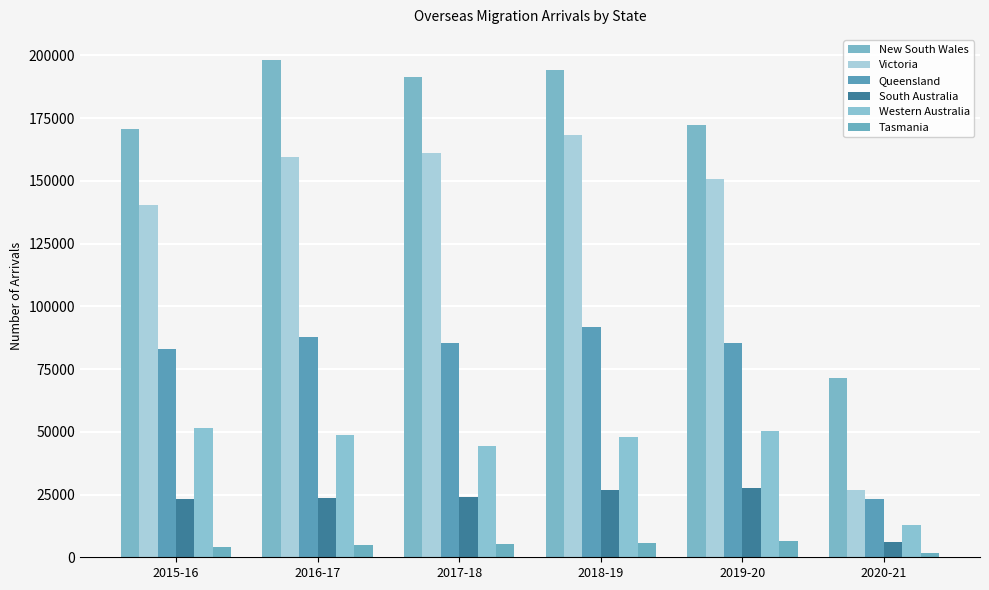

What is the difference between the second highest and minimum values in the New South Wales series?

122872